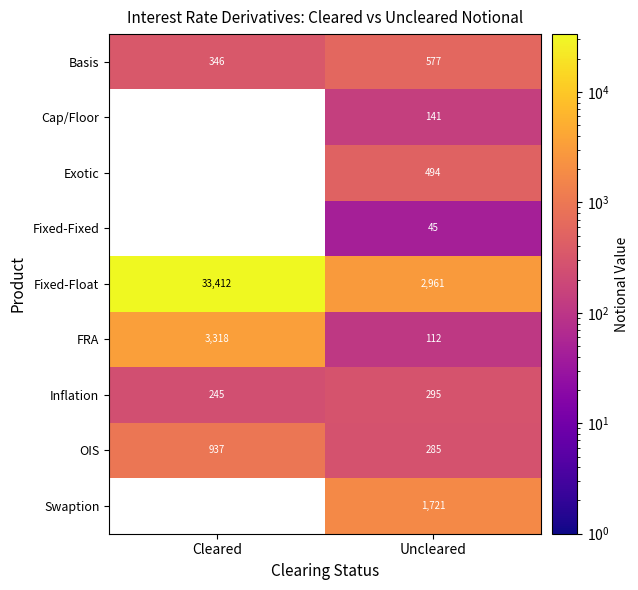

What is the difference between the Basis values at Cleared and Uncleared?

231